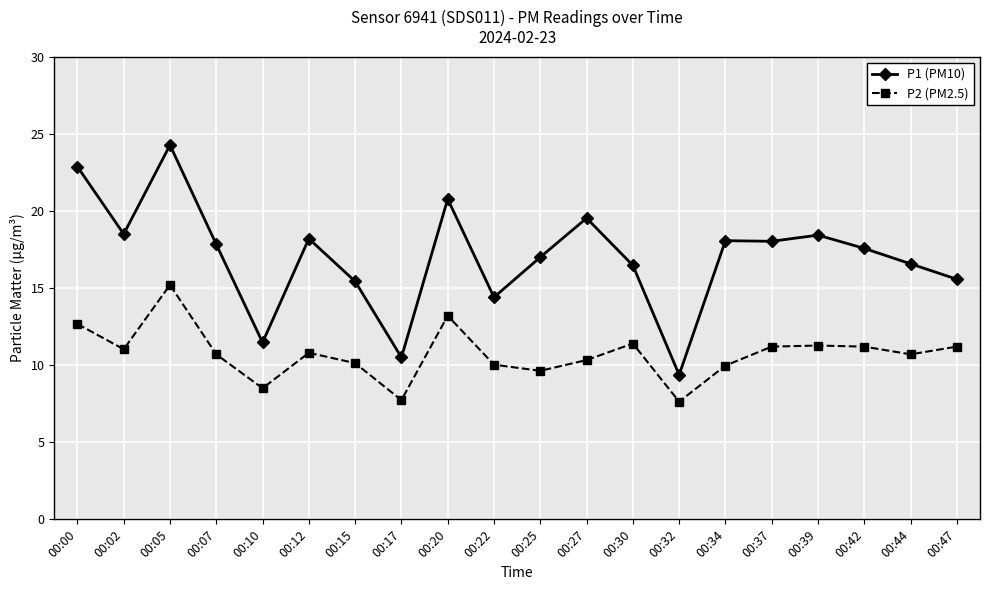

At which category is the sum across all series the highest?

00:05